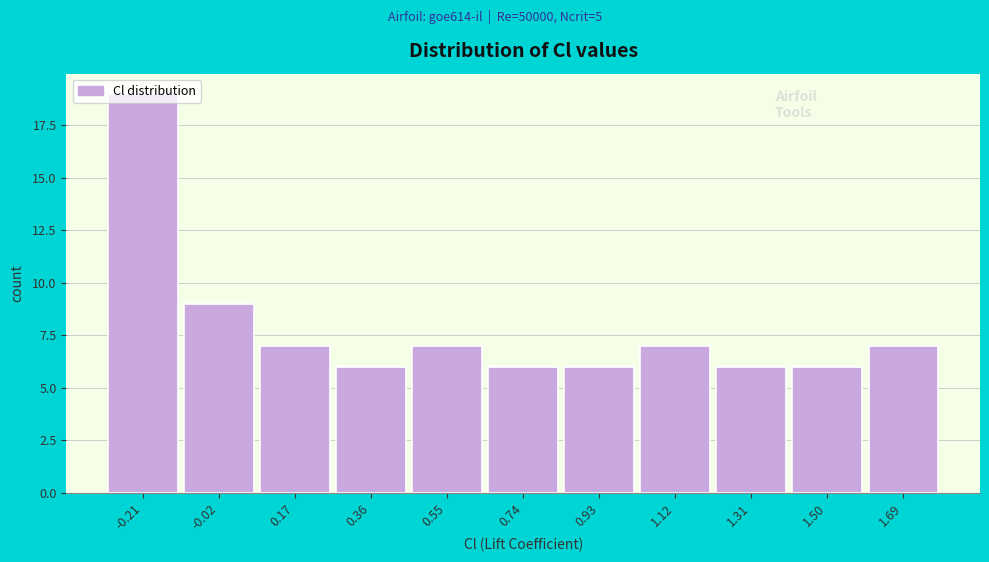

Which range on the x-axis has the tallest bar?

-0.30 to -0.12